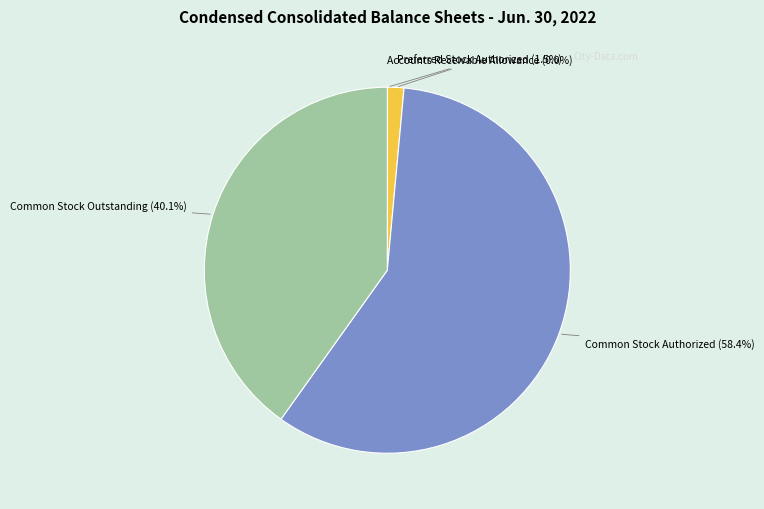

Which slice is the largest?

Common Stock Authorized (58.4%)